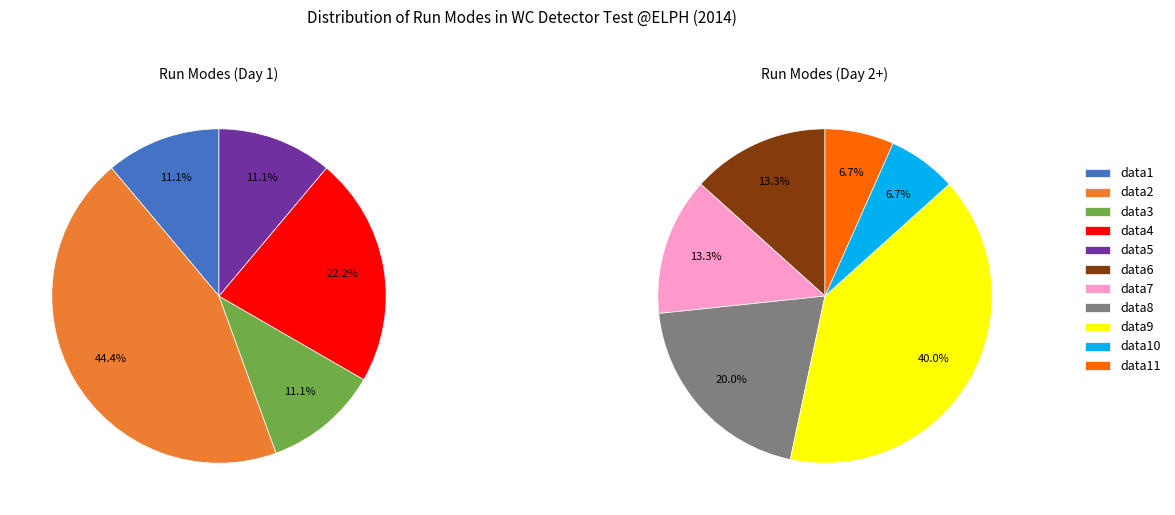

Does data7 account for over 50% of the chart?

No